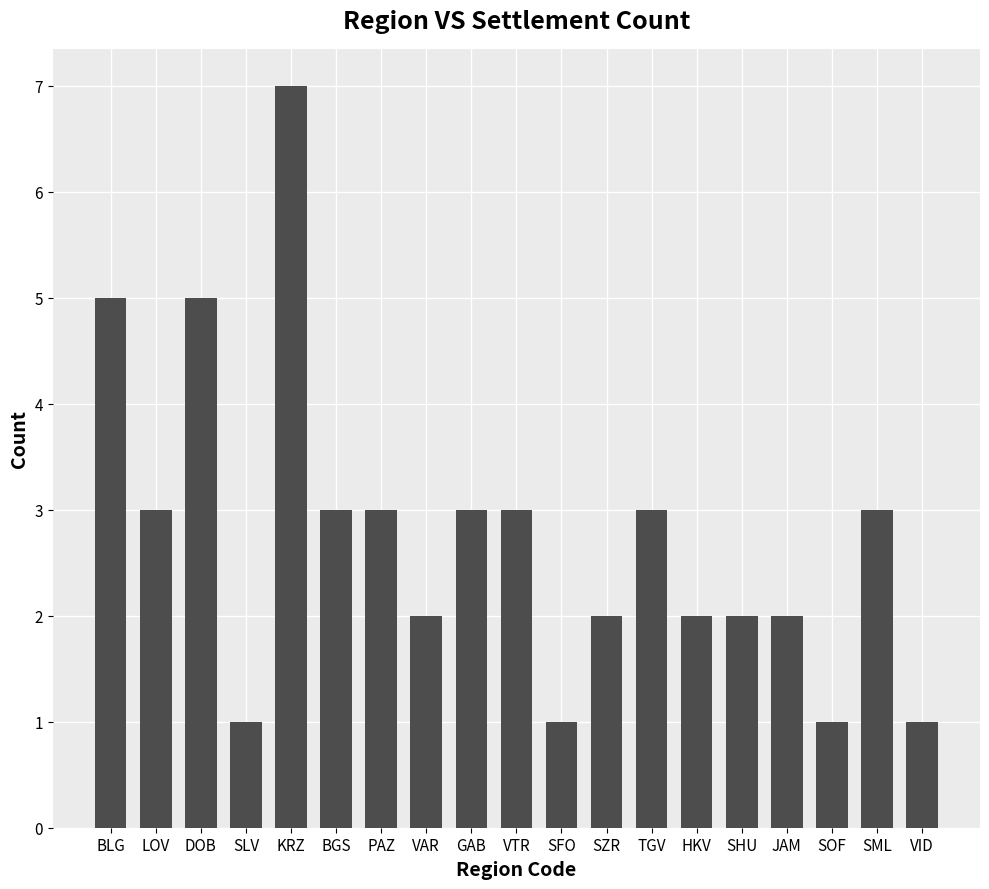

Between SOF and BGS, which is larger?

BGS